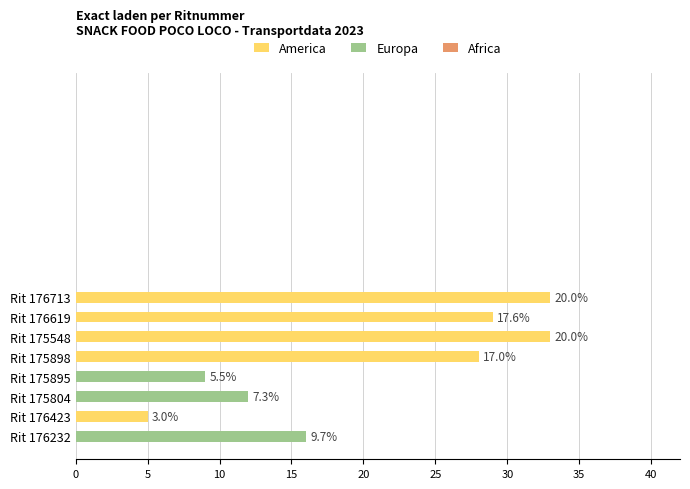

How many bars are there in total?

8